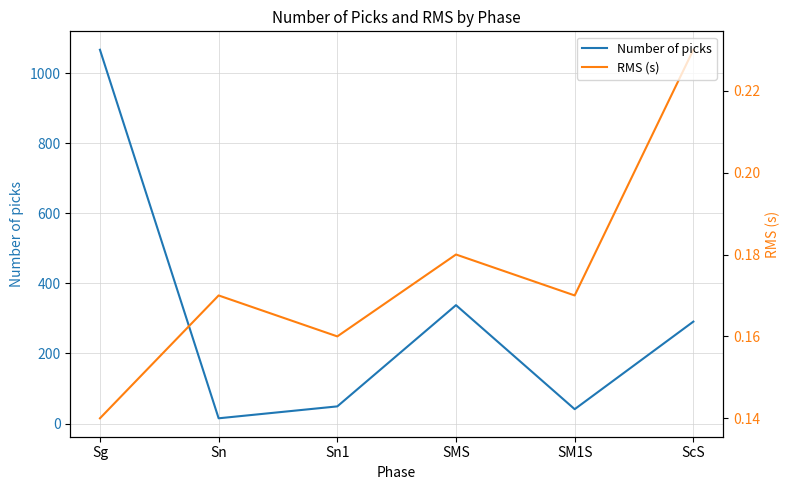

At which category is the sum across all series the highest?

Sg